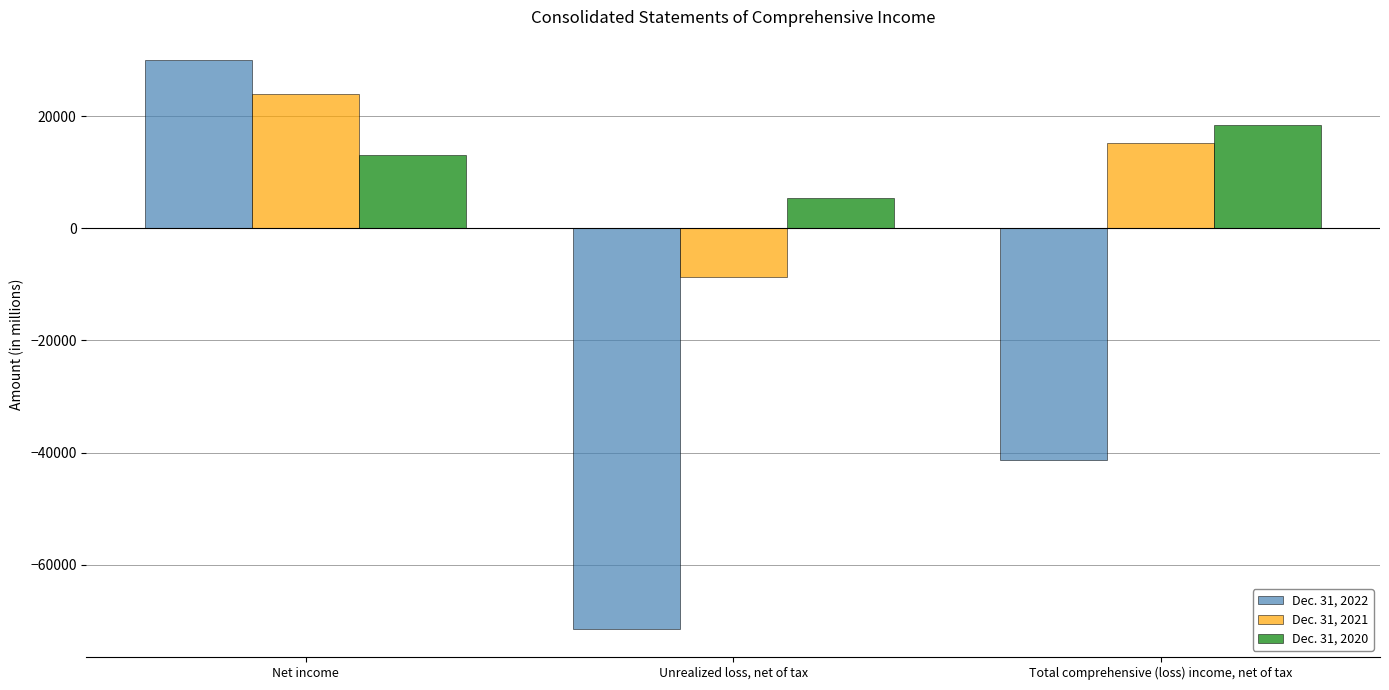

Reading left to right, extract all data points from this chart.

Dec. 31, 2022: Net income=30021	Unrealized loss, net of tax=-71331	Total comprehensive (loss) income, net of tax=-41310
Dec. 31, 2021: Net income=24008	Unrealized loss, net of tax=-8773	Total comprehensive (loss) income, net of tax=15235
Dec. 31, 2020: Net income=13035	Unrealized loss, net of tax=5350	Total comprehensive (loss) income, net of tax=18385